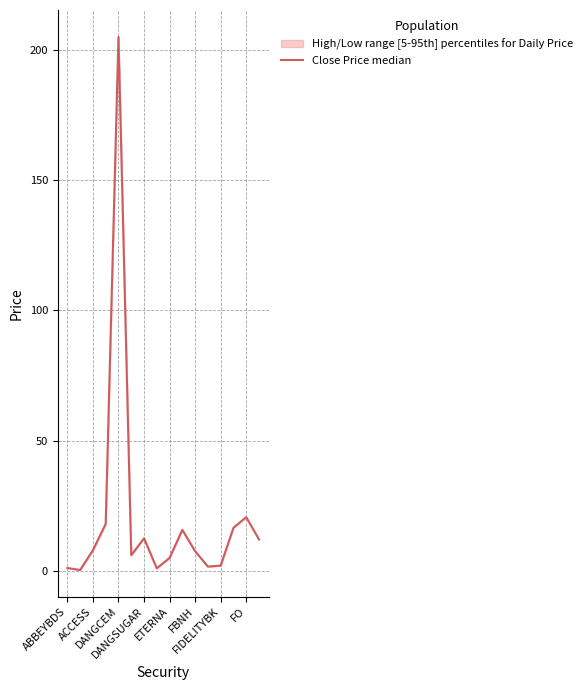

Which has a higher value, FBNH or 14?

14